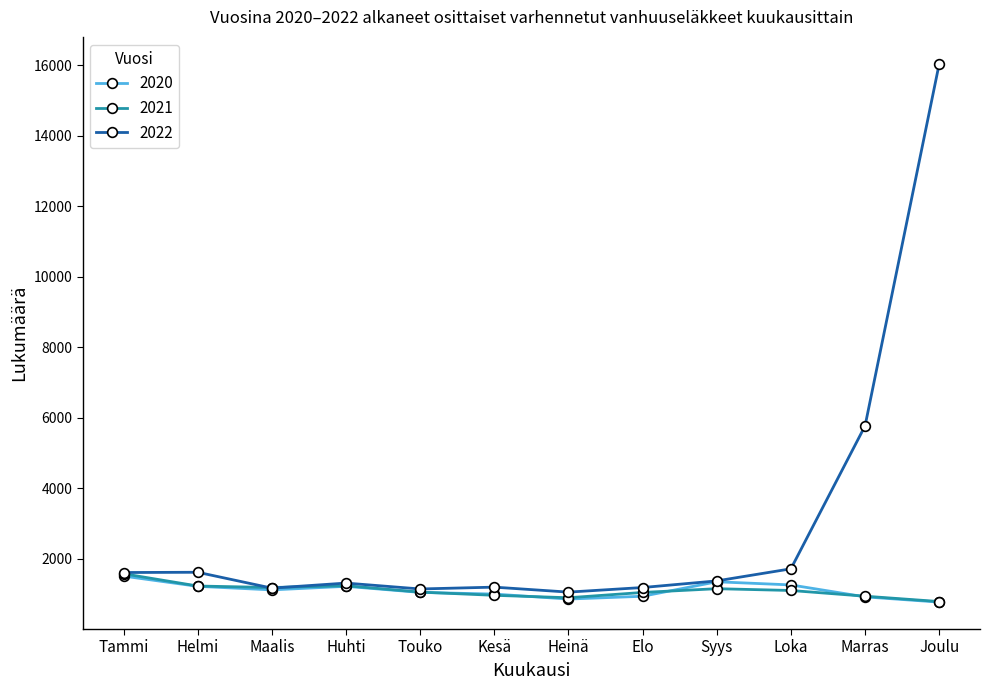

How many data points in 2022 are less than 1373?

6